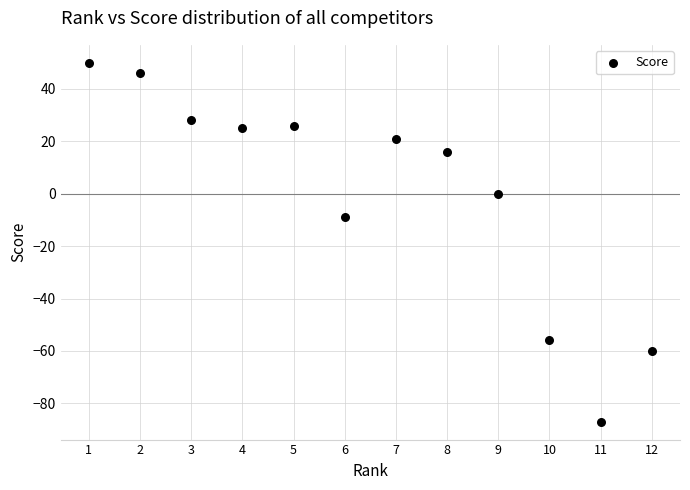

What Y value in the scatter plot is closest to -18?

-9